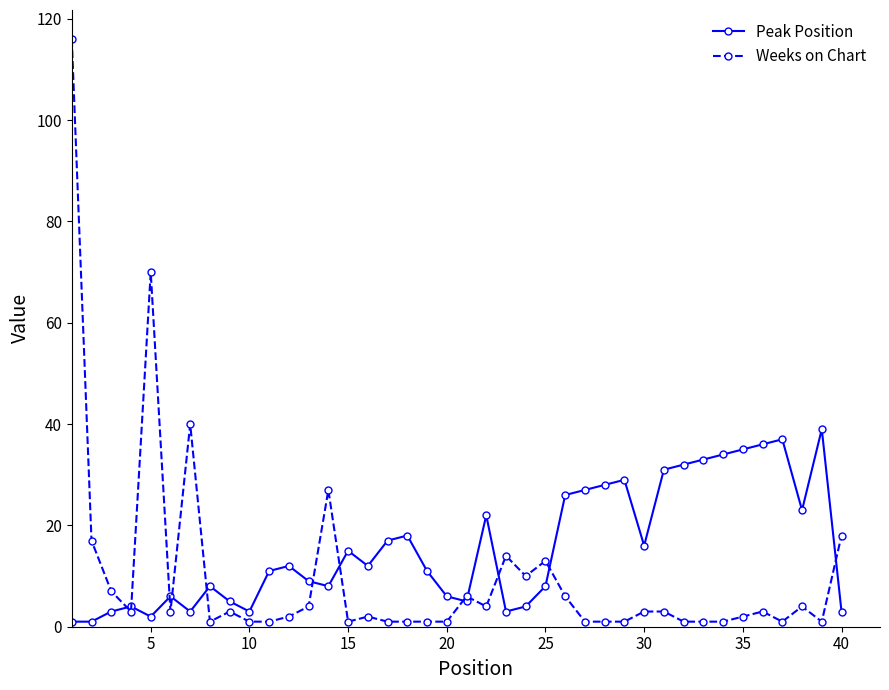

How many lines are shown in the chart?

2